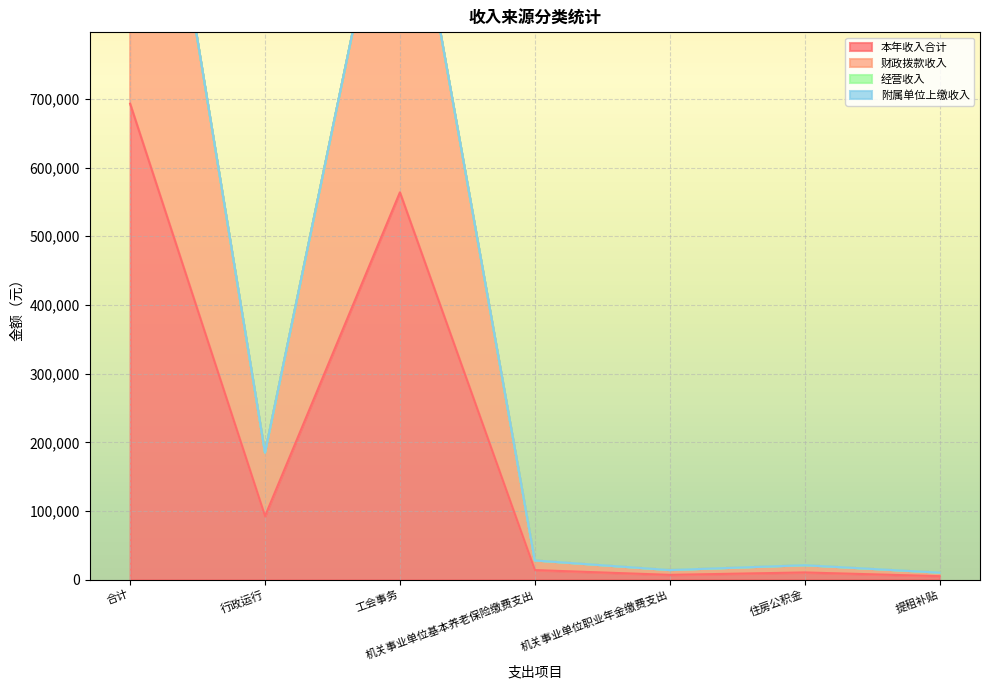

True or false: 本年收入合计 and 财政拨款收入 cross at least once.

False